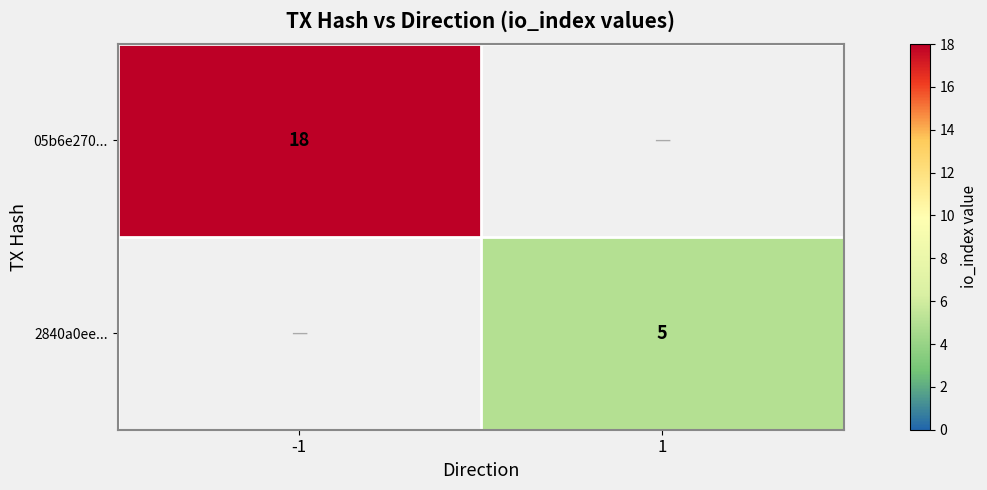

The value of 05b6e270... at -1 is 18. True or false?

True